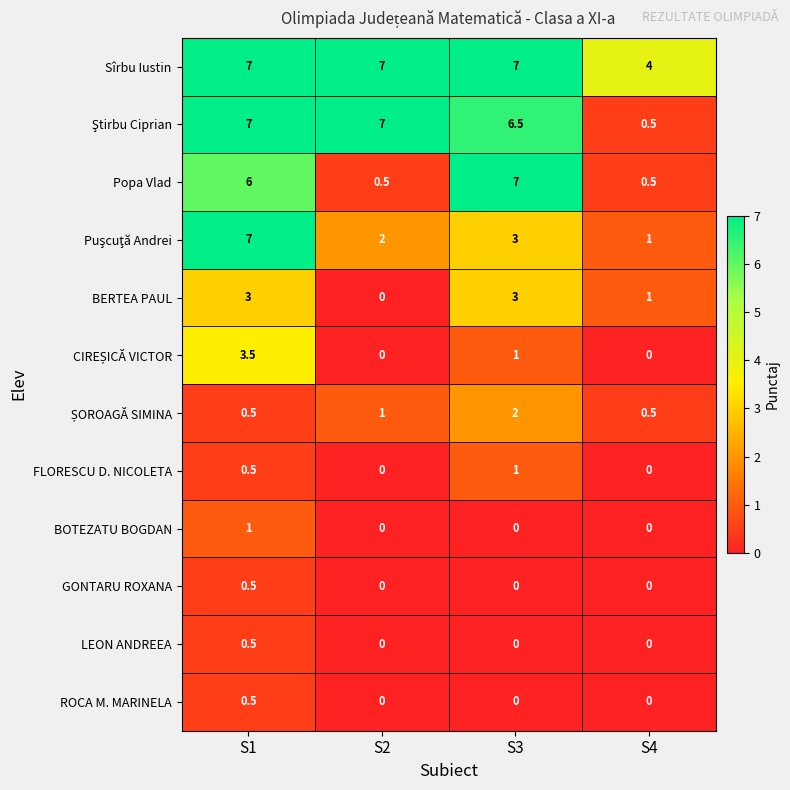

At which category is the sum across all series the highest?

S1